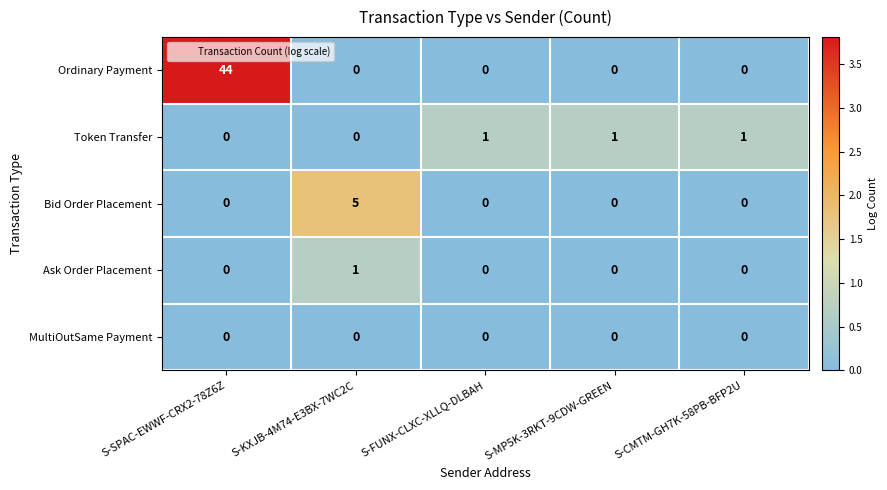

Which series has the largest total across all categories?

Ordinary Payment